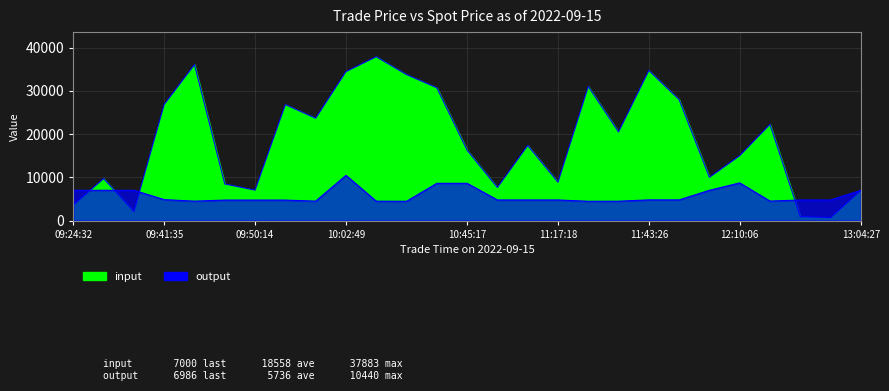

What is the greatest value displayed?

37883